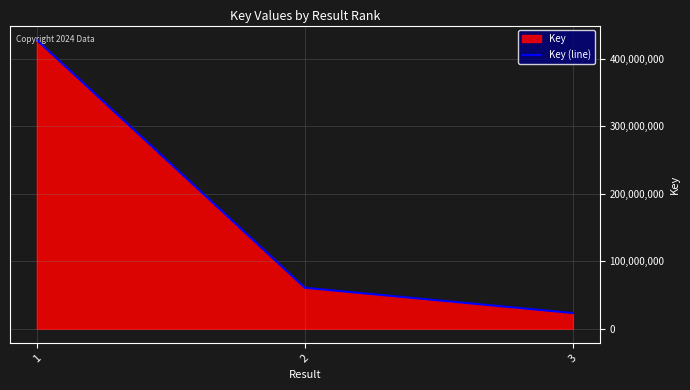

What is the value of the 3rd point from the left?

23324374